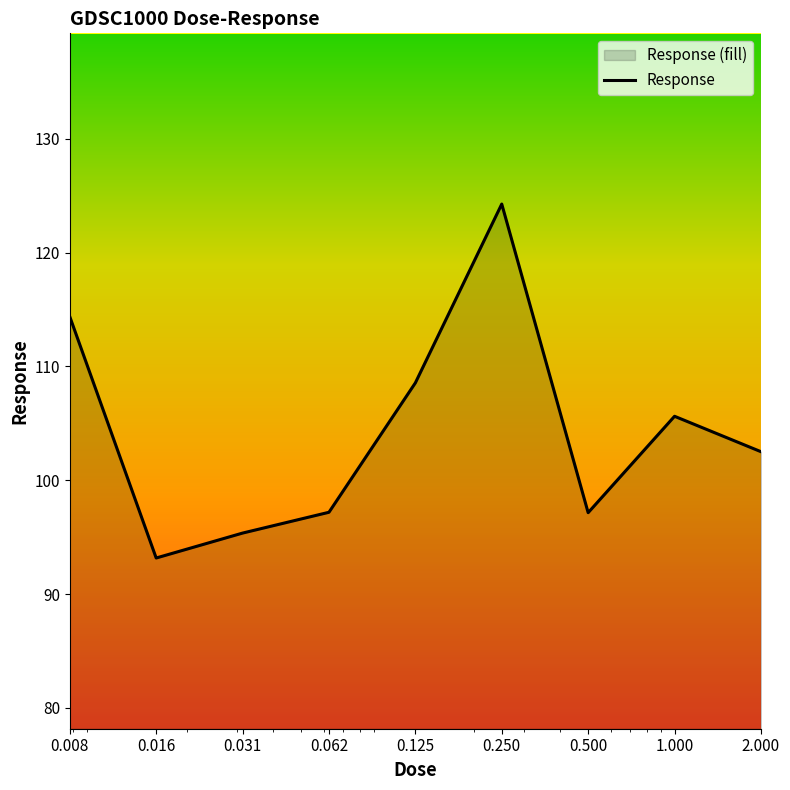

How many lines are shown in the chart?

1